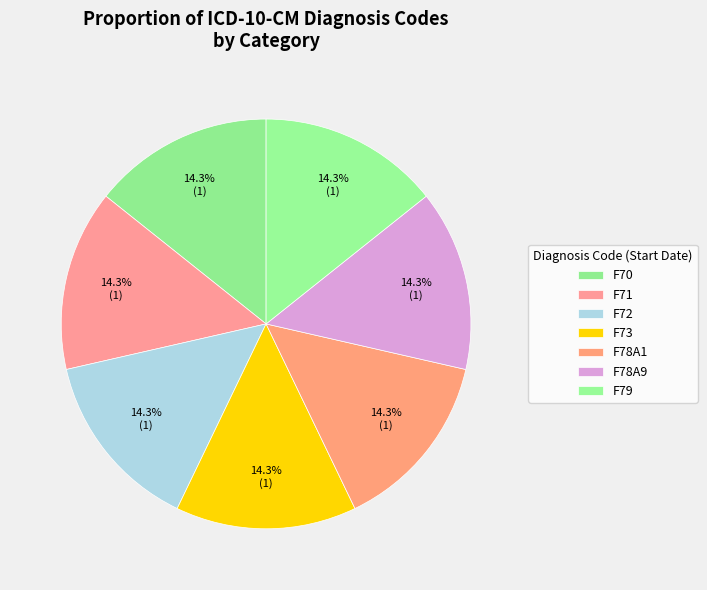

Is it true that F70 is 1% of the pie?

False